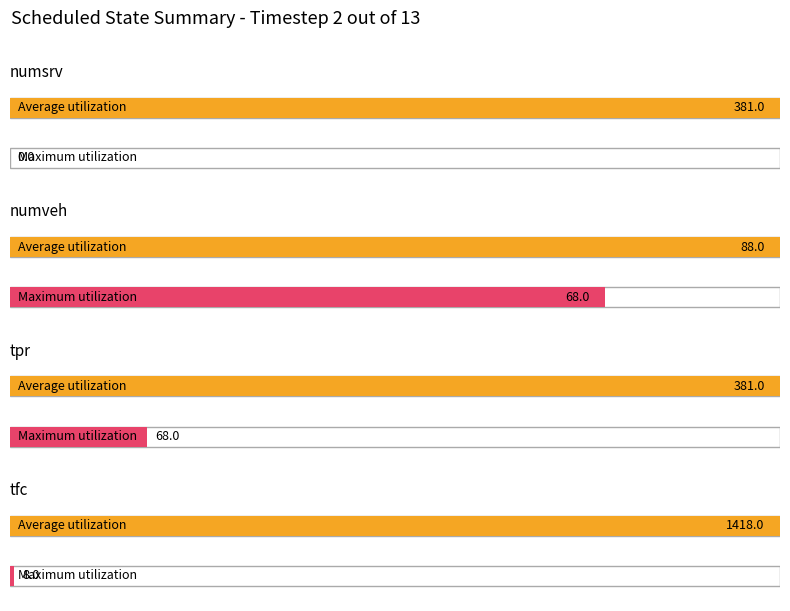

What position from the left is numsrv?

1